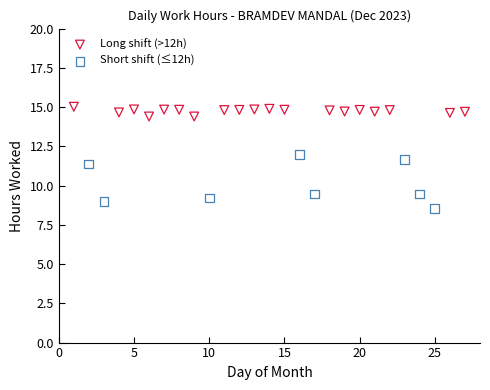

Which series has the widest spread of Y values?

Short shift (≤12h)